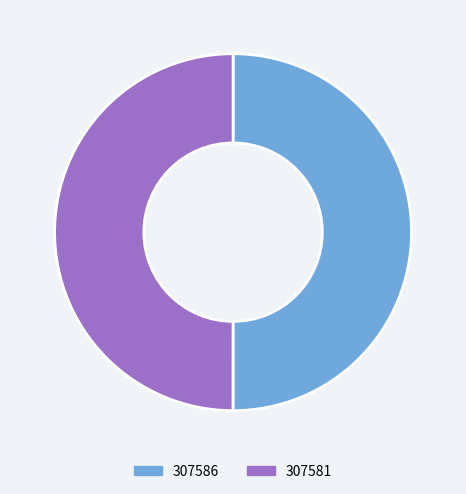

Combined, do 307586 and 307581 account for over 50%?

Yes